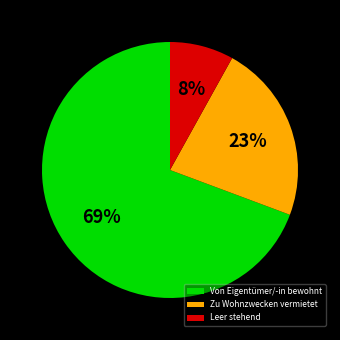

Rank the categories by value from highest to lowest.

Von Eigentümer/-in bewohnt, Zu Wohnzwecken vermietet, Leer stehend